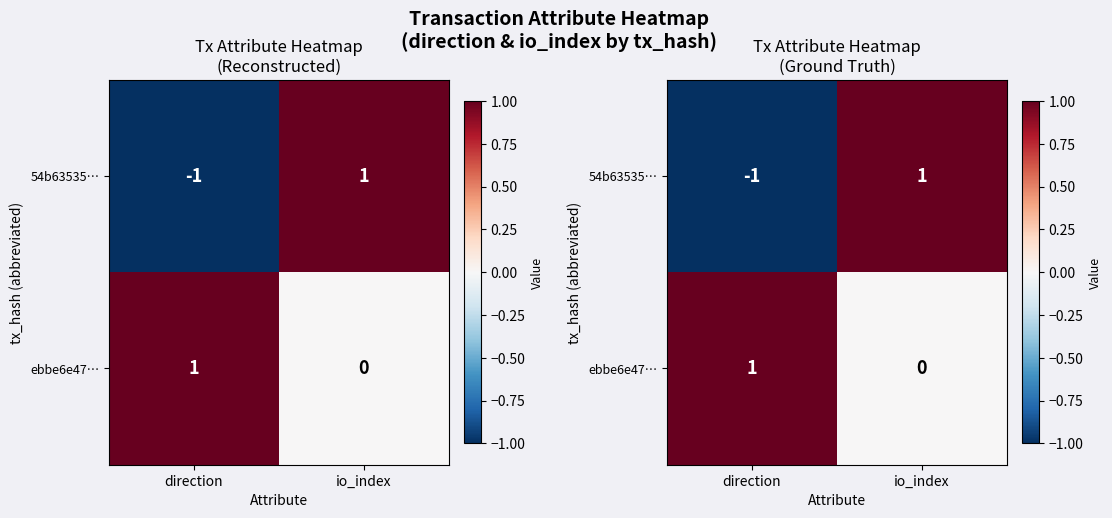

How many values in the ebbe6e47… series are below 1?

1